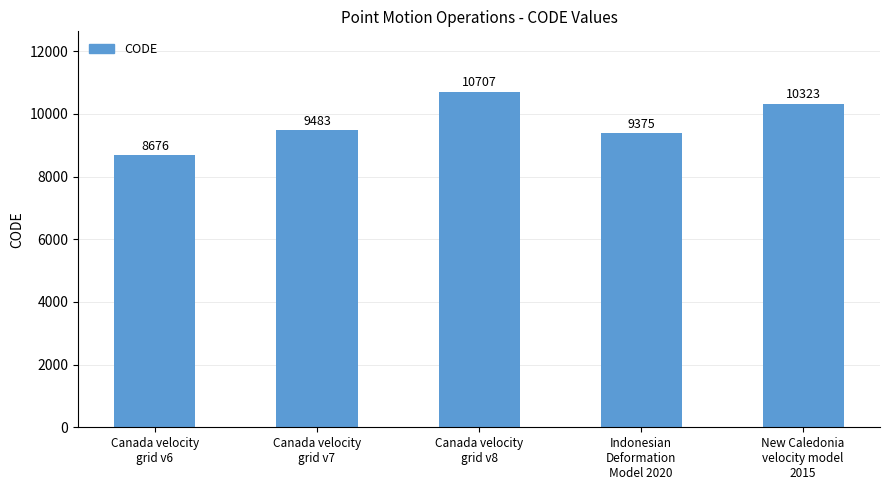

Rank the categories by value from lowest to highest.

Canada velocity
grid v6, Indonesian
Deformation
Model 2020, Canada velocity
grid v7, New Caledonia
velocity model
2015, Canada velocity
grid v8